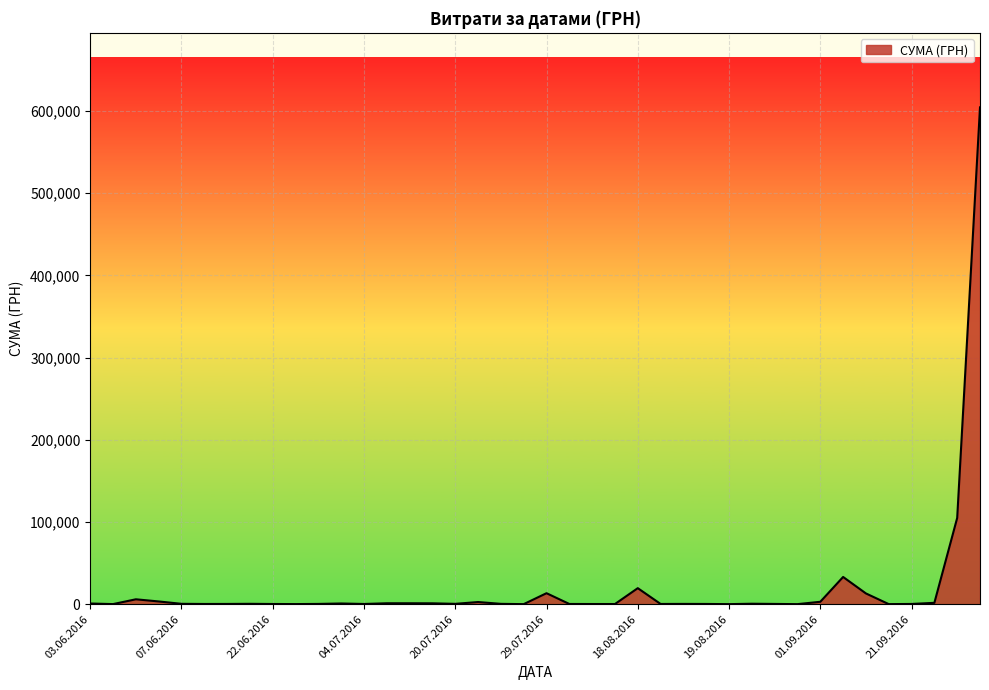

What is the greatest value displayed?

604361.3